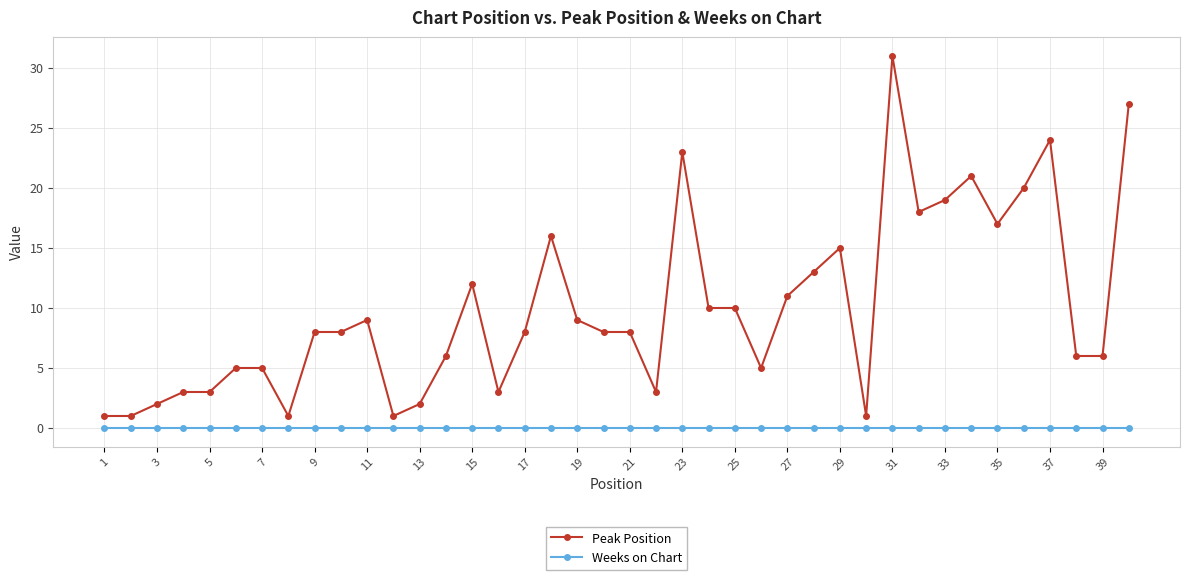

True or false: Peak Position and Weeks on Chart intersect in this chart.

False